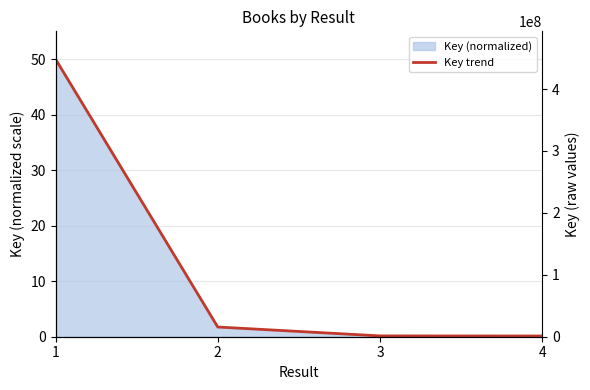

Is it true that the value at 3 is 0.1?

True